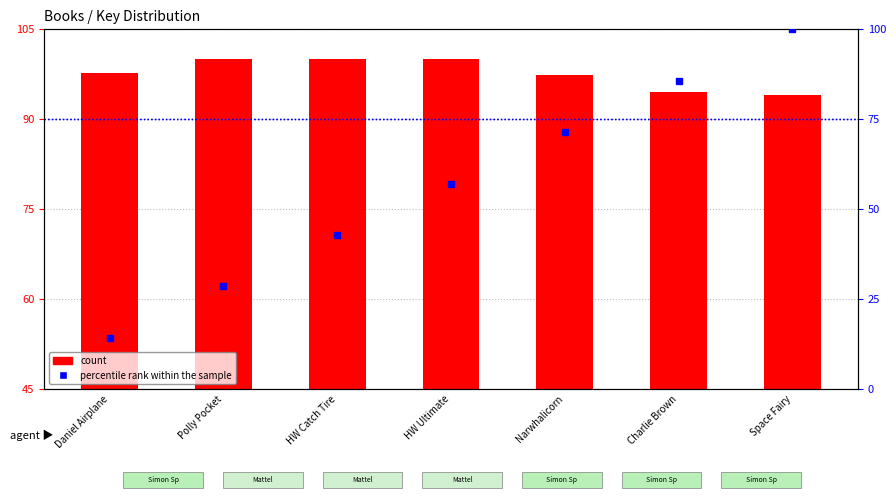

True or false: count has a value of 151.7 at Charlie Brown.

False